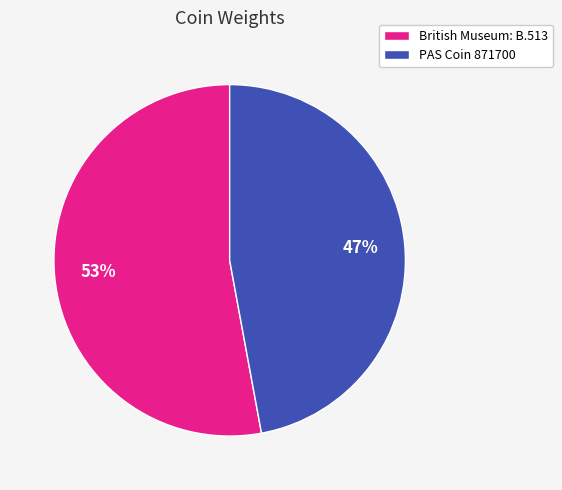

Which category has the smallest portion of the pie?

PAS Coin 871700